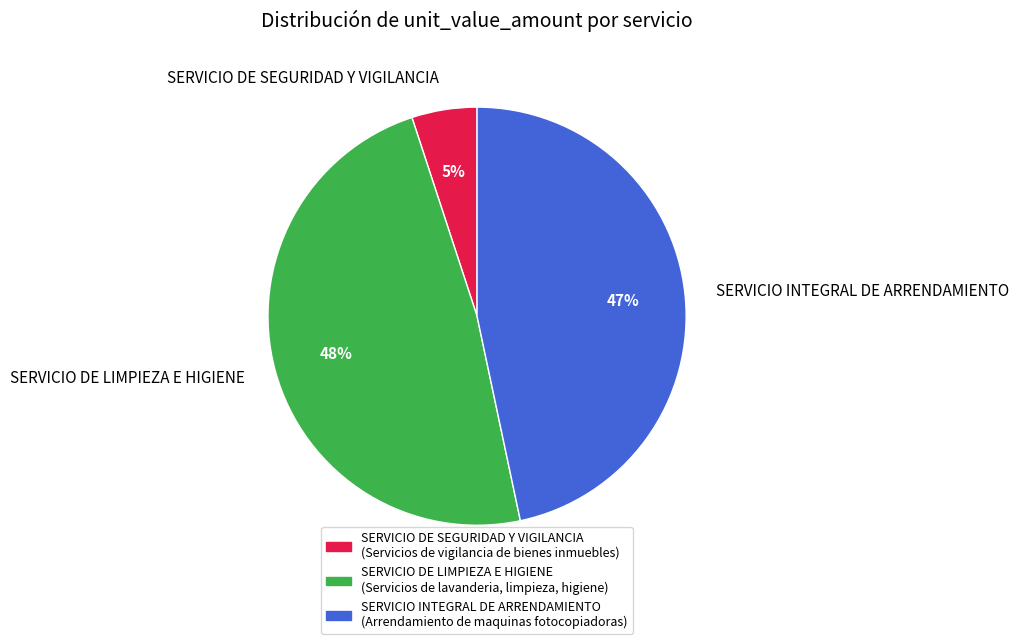

The SERVICIO DE LIMPIEZA E HIGIENE slice represents 38% of the pie. True or false?

False